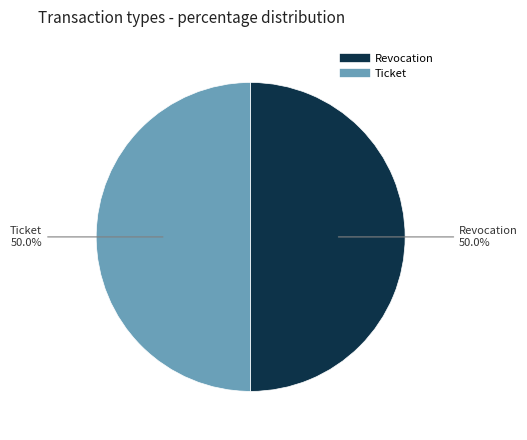

The Ticket slice represents 56% of the pie. True or false?

False